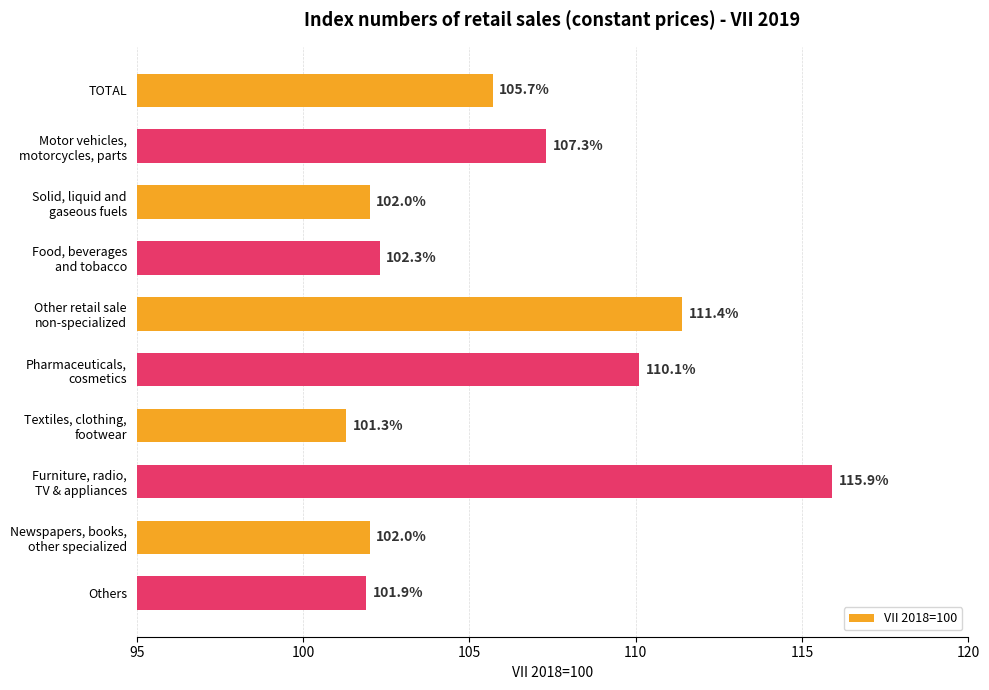

Reading top to bottom, list all the values displayed in this chart.

105.7	107.3	102.0	102.3	111.4	110.1	101.3	115.9	102.0	101.9